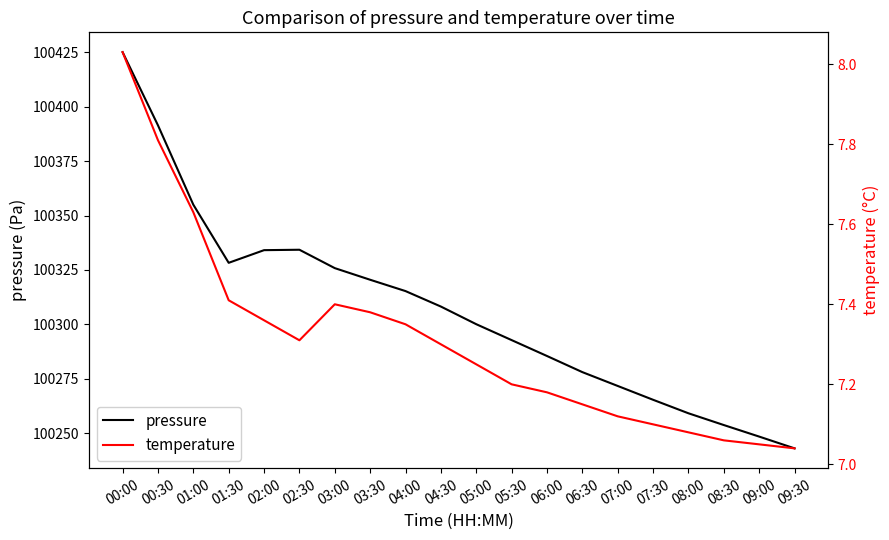

The pressure series shows 154544.1 at 06:00. True or false?

False